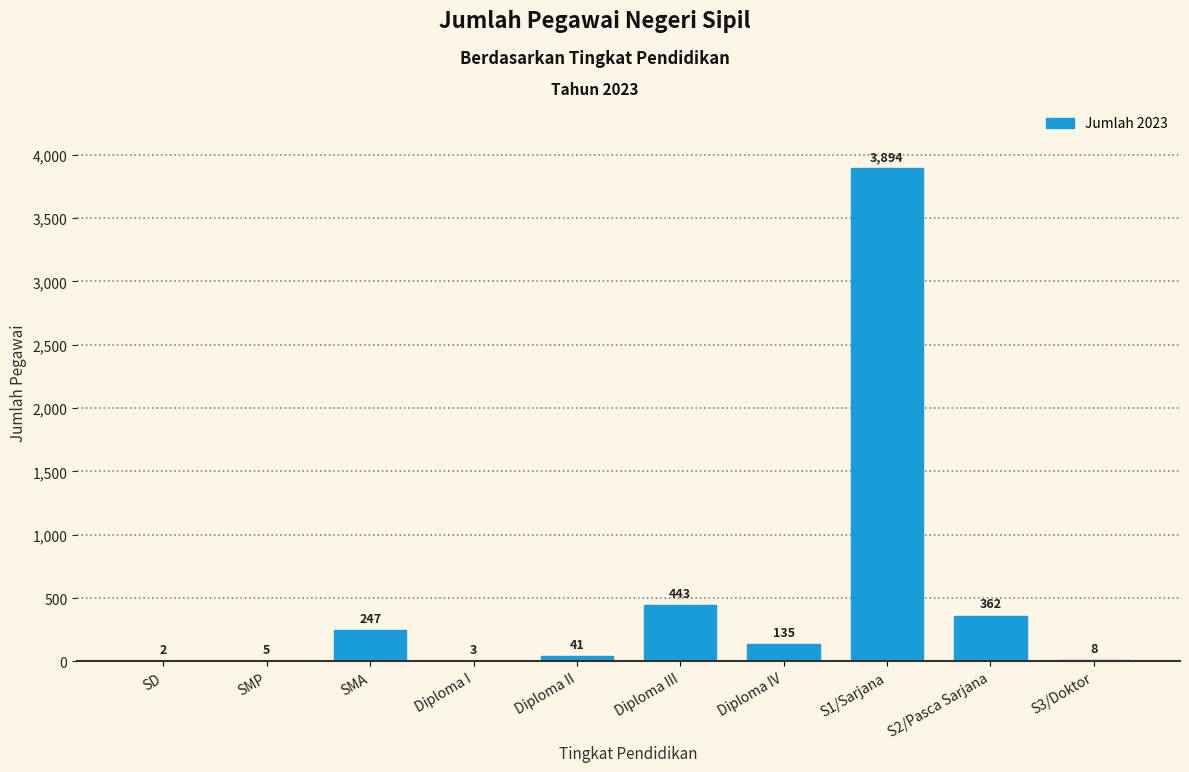

Reading left to right, what are all the values shown in this chart?

SD=2	SMP=5	SMA=247	Diploma I=3	Diploma II=41	Diploma III=443	Diploma IV=135	S1/Sarjana=3894	S2/Pasca Sarjana=362	S3/Doktor=8